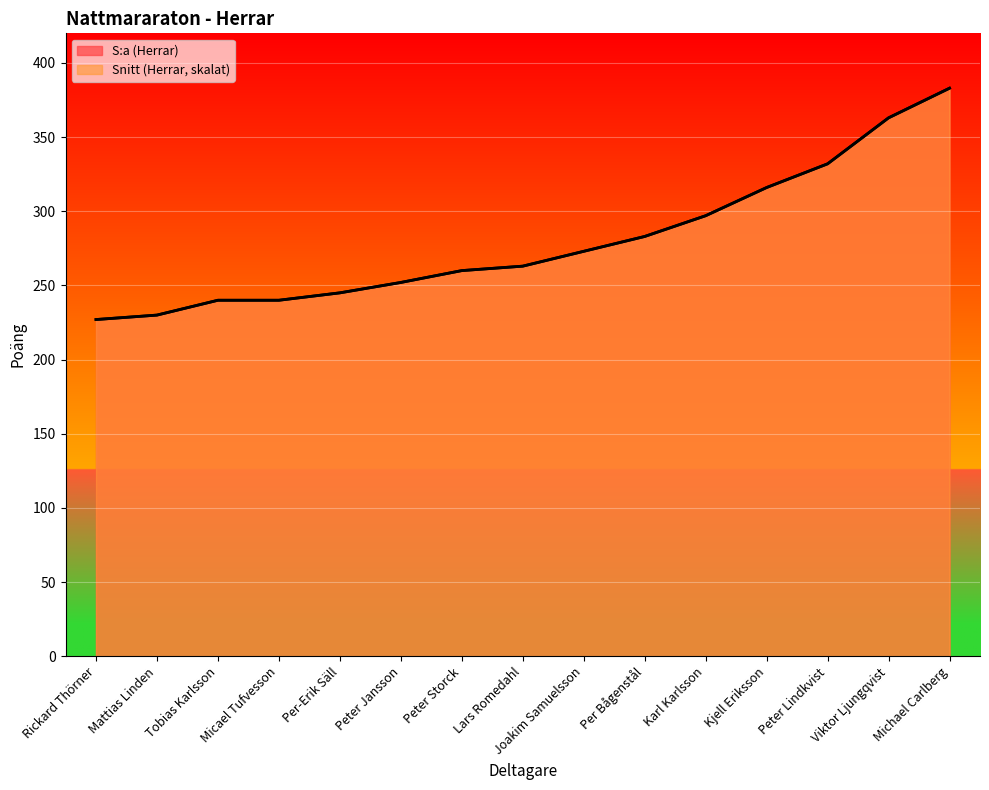

Which series ends up on top after the final intersection of Snitt (Herrar) and S:a (Herrar)?

Snitt (Herrar)